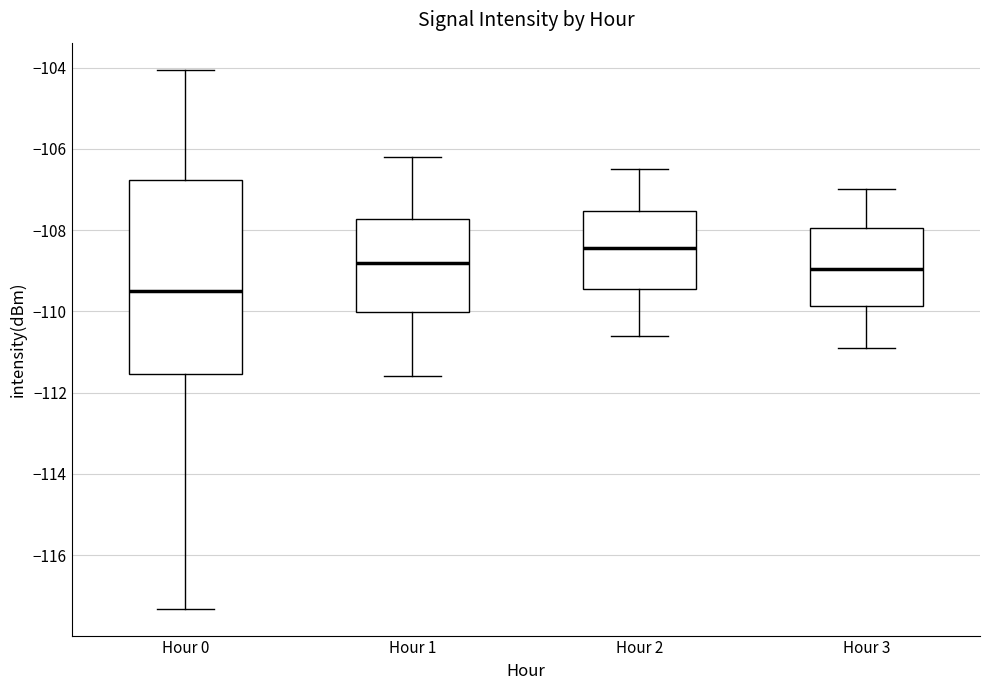

Which box's median line is the lowest?

Hour 0